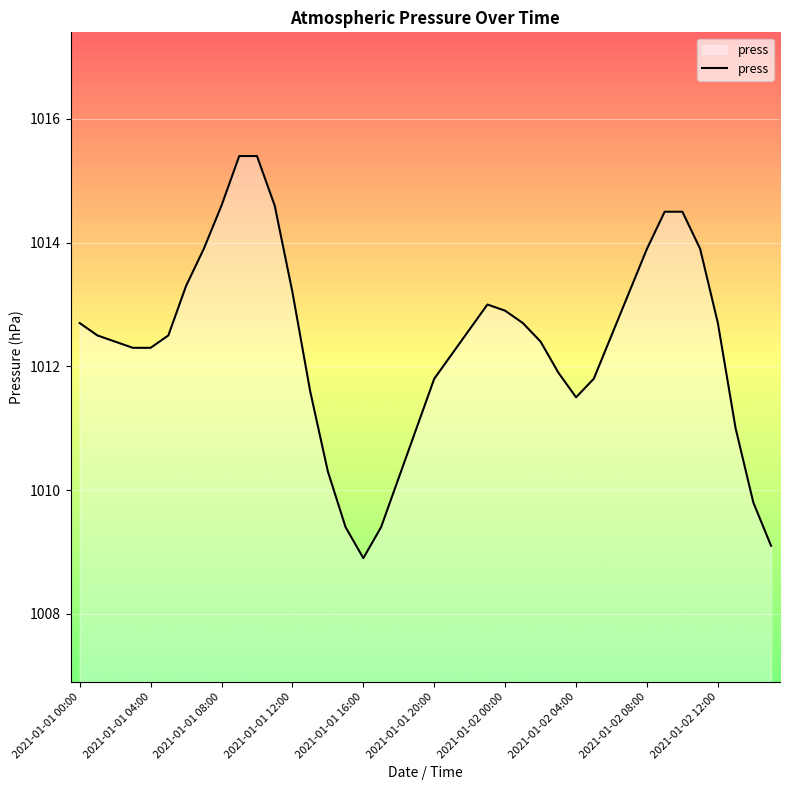

What is the minimum value shown in the chart?

1008.9